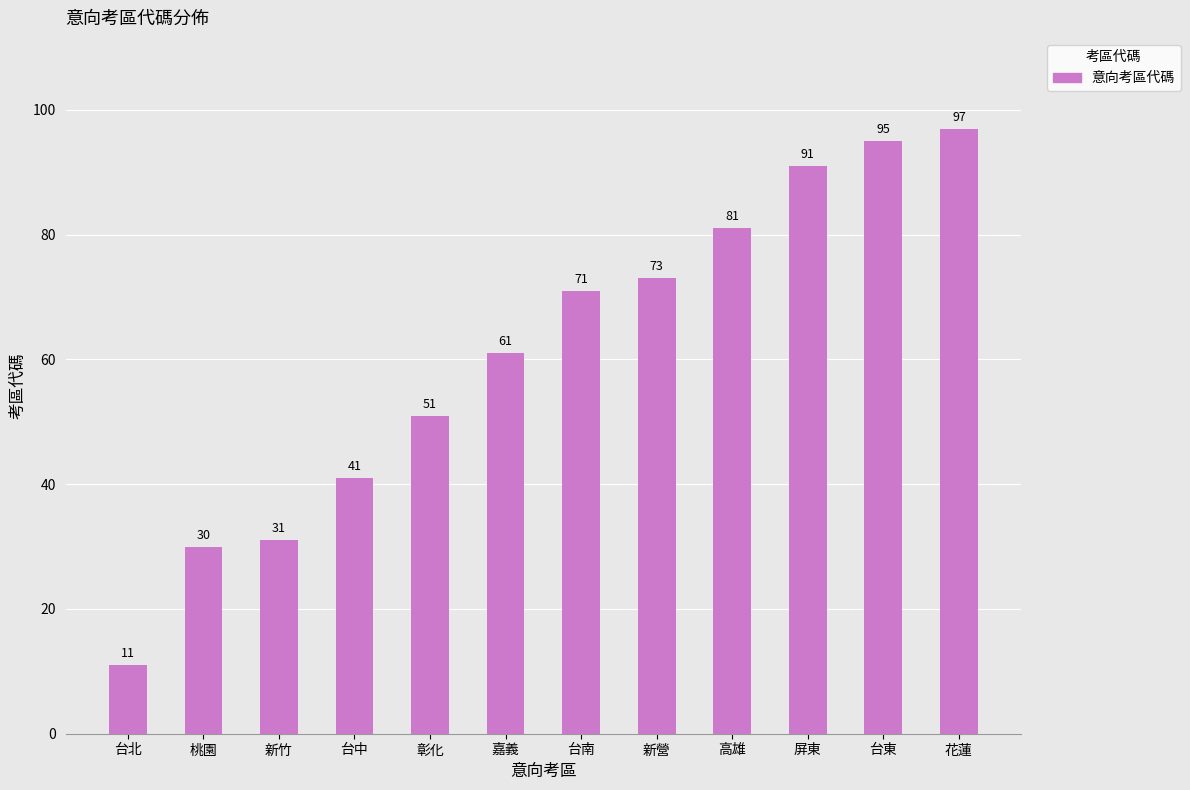

The value at 新竹 is 31. True or false?

True